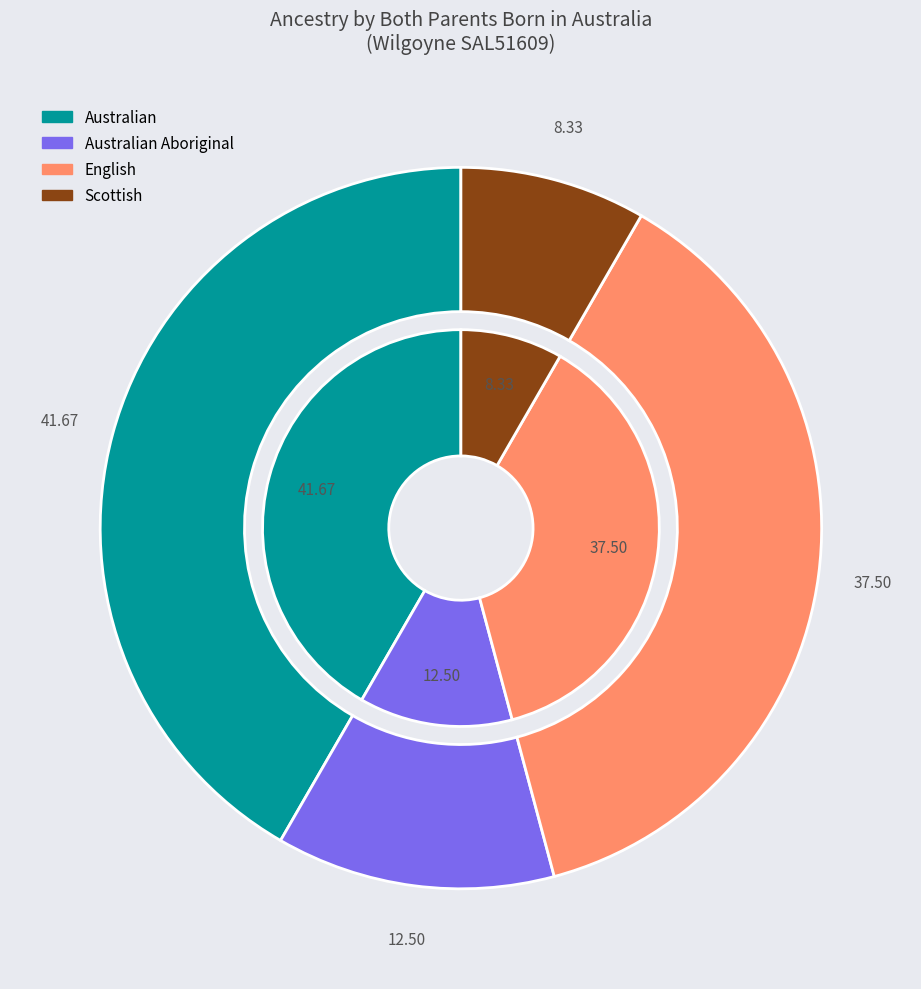

To the nearest percent, what percentage of the pie is Scottish?

8%